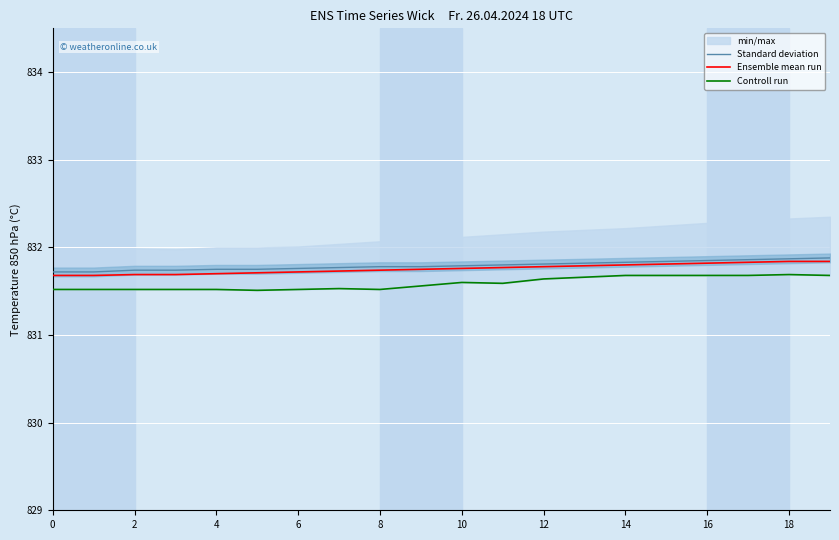

How many Controll run values are between 831 and 832?

20